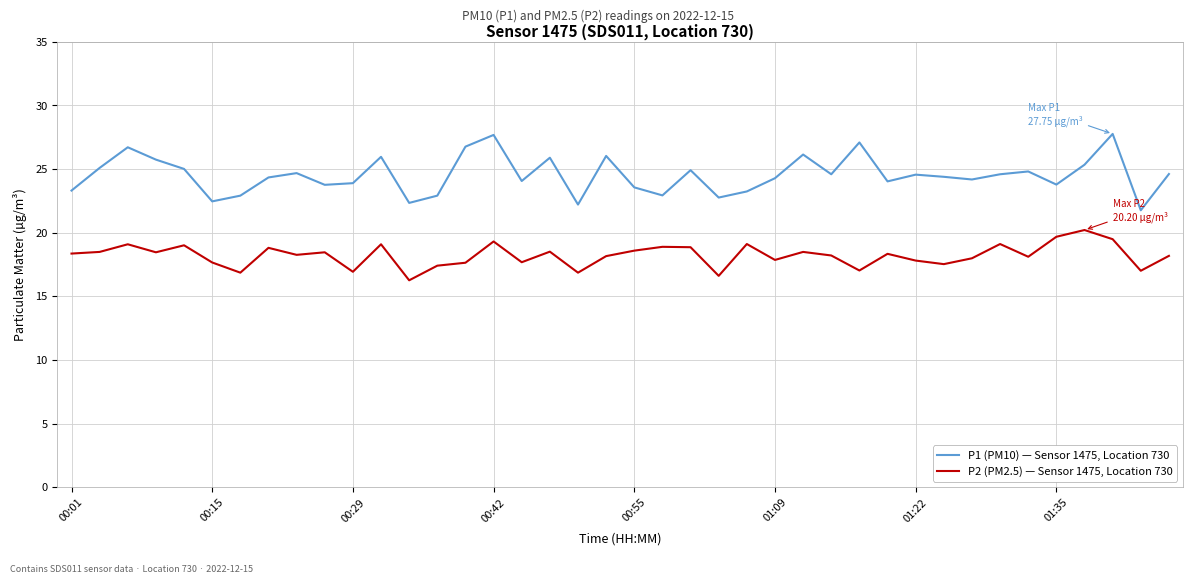

List the series in order of their peak value, lowest first.

P2 (PM2.5) — Sensor 1475, Location 730, P1 (PM10) — Sensor 1475, Location 730